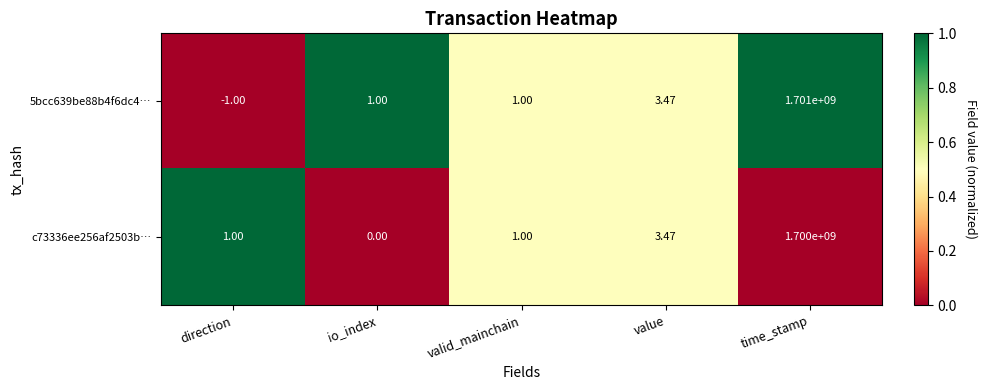

Which category has the lowest value in the c73336ee256af2503b… series?

io_index